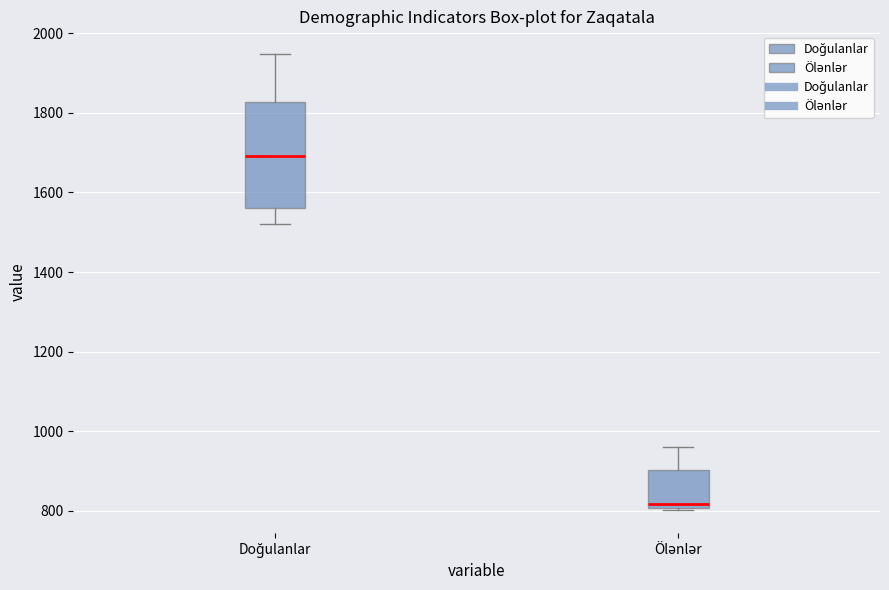

Reading left to right, transcribe this box plot: for each box, give where its median line is, the range the box spans, and where its two whiskers end, as read against the y-axis. The values are not printed on the chart, so give them approximately, as read against the axis.

Doğulanlar: median 1700, box 1560 to 1820, whiskers 1520 to 1940
Ölənlər: median 820, box 800 to 900, whiskers 800 to 960